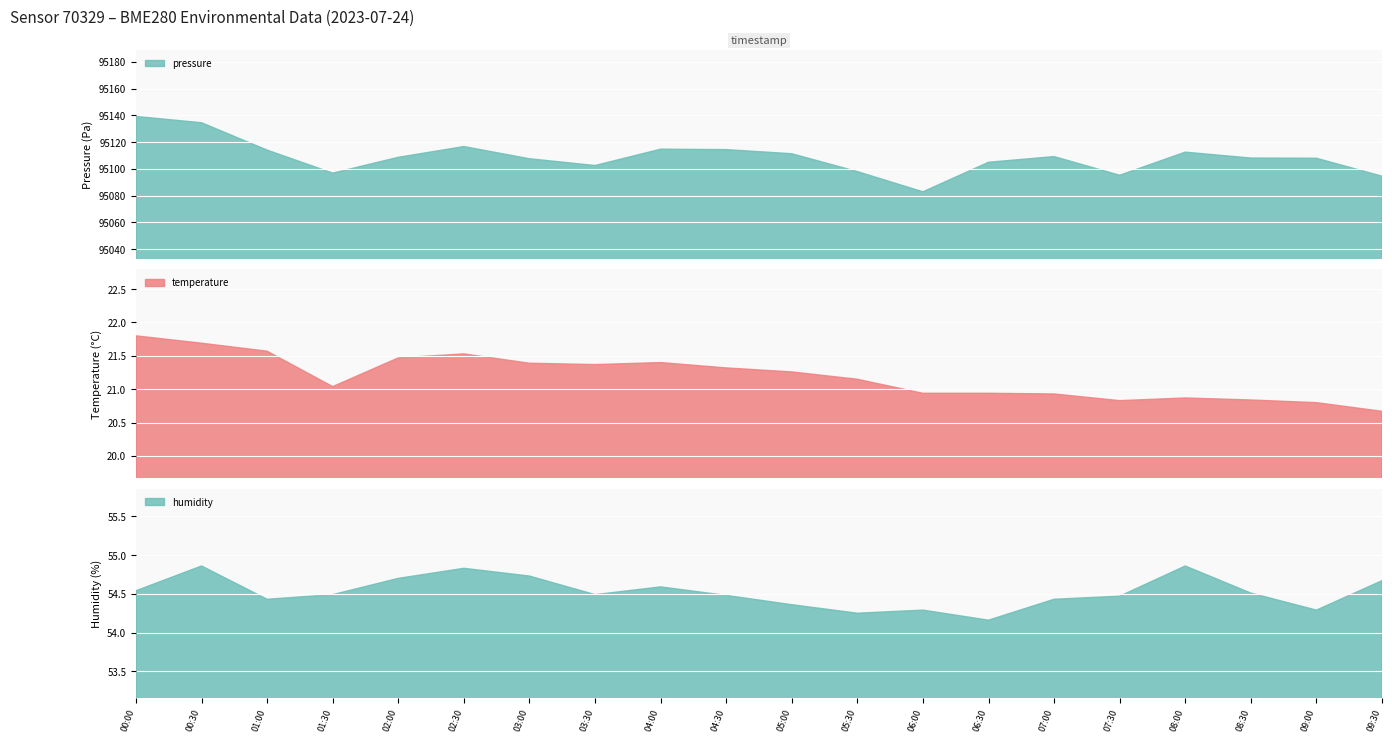

What is the difference between the maximum and minimum values in the temperature series?

1.1